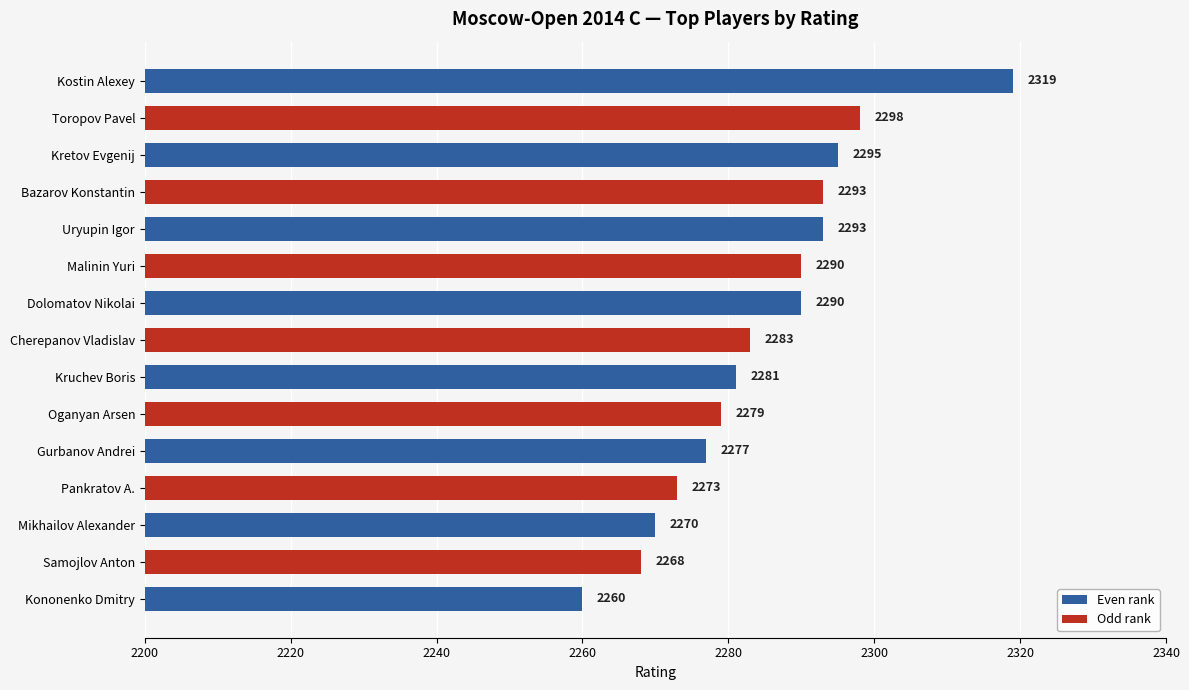

What is the minimum value shown in the chart?

2260